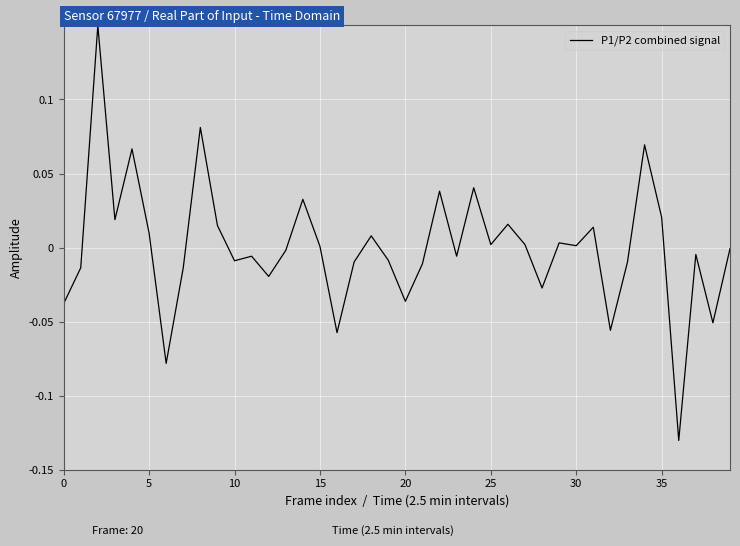

What is the difference between the maximum and minimum values?

0.3